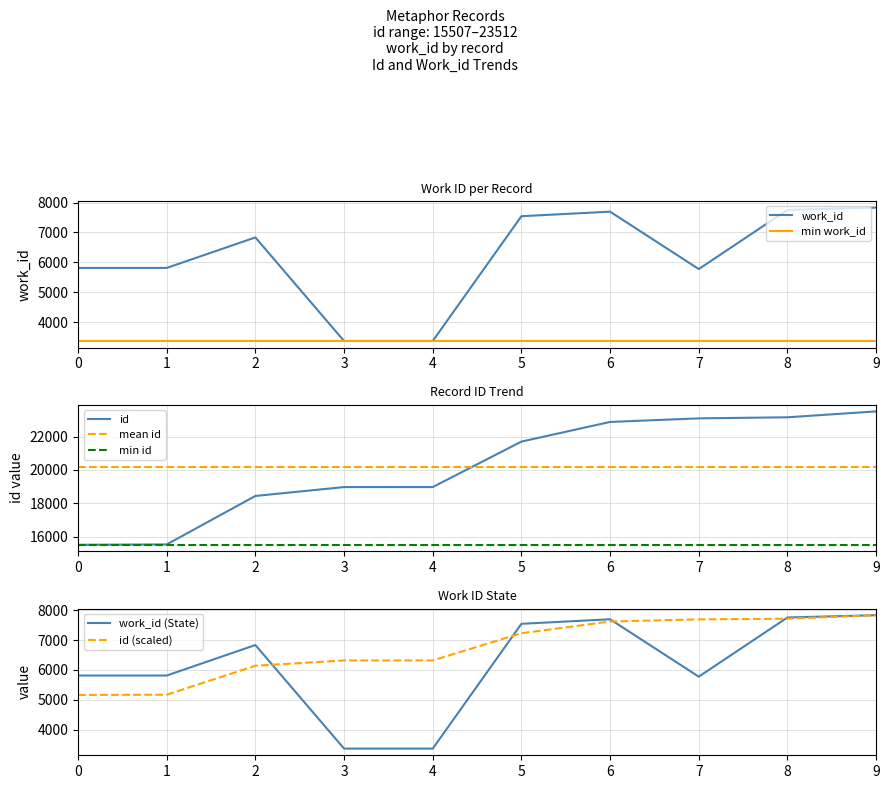

What is the difference between the highest and lowest values at 21701?

14159